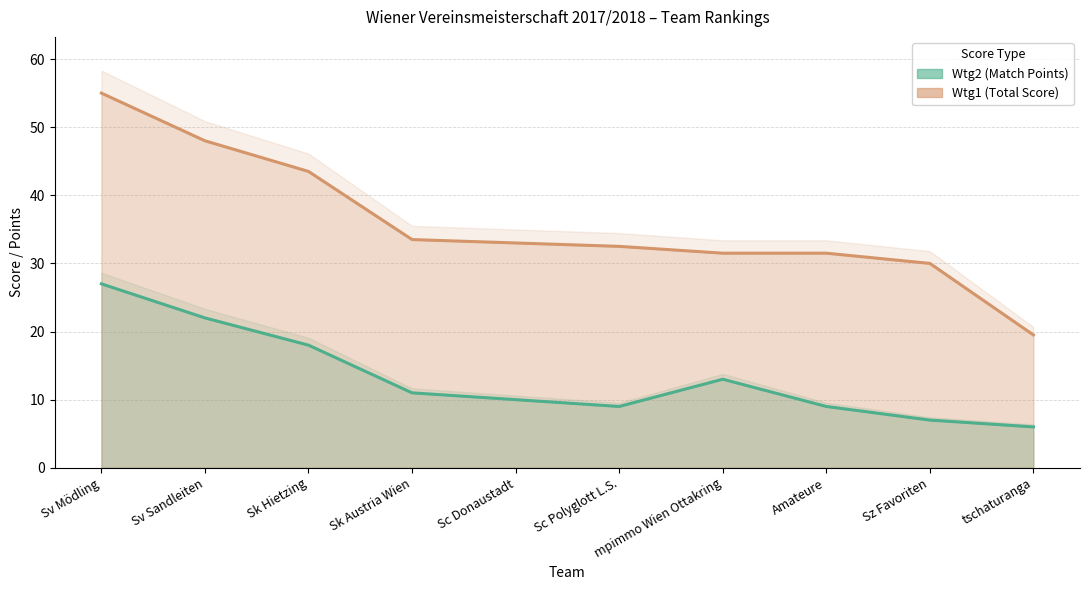

The Wtg2 (Match Points) series shows 6.7 at mpimmo Wien Ottakring. True or false?

False